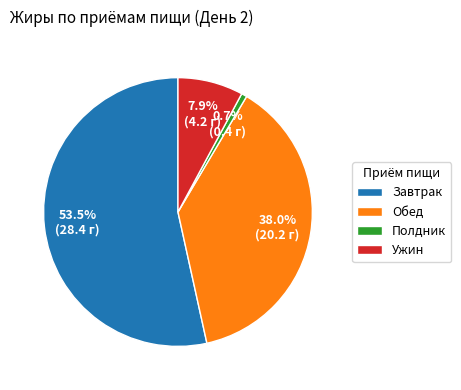

What is the largest slice in the pie chart?

Завтрак